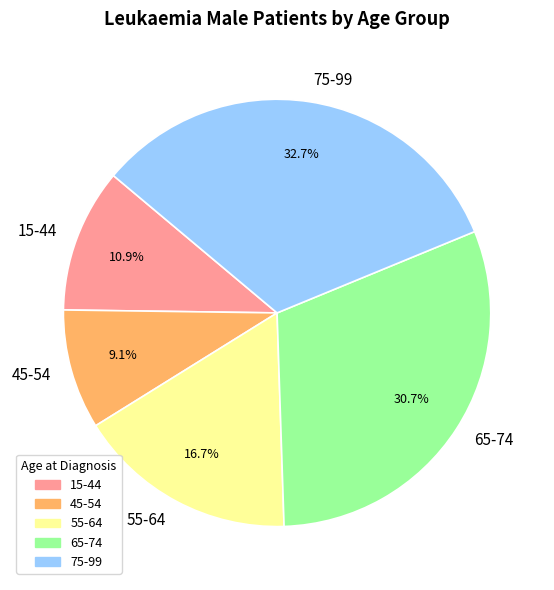

Does any single category account for the majority?

No